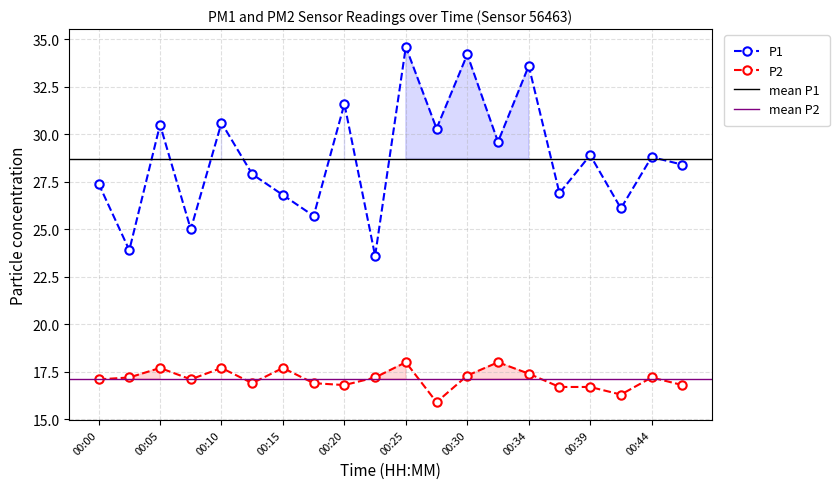

Rank the series by their average value, from lowest to highest.

P2, P1